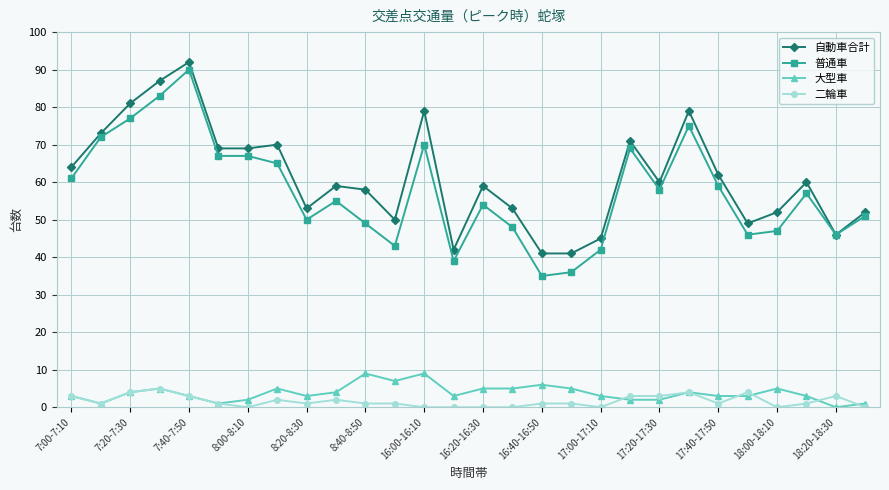

How many lines are shown in the chart?

4